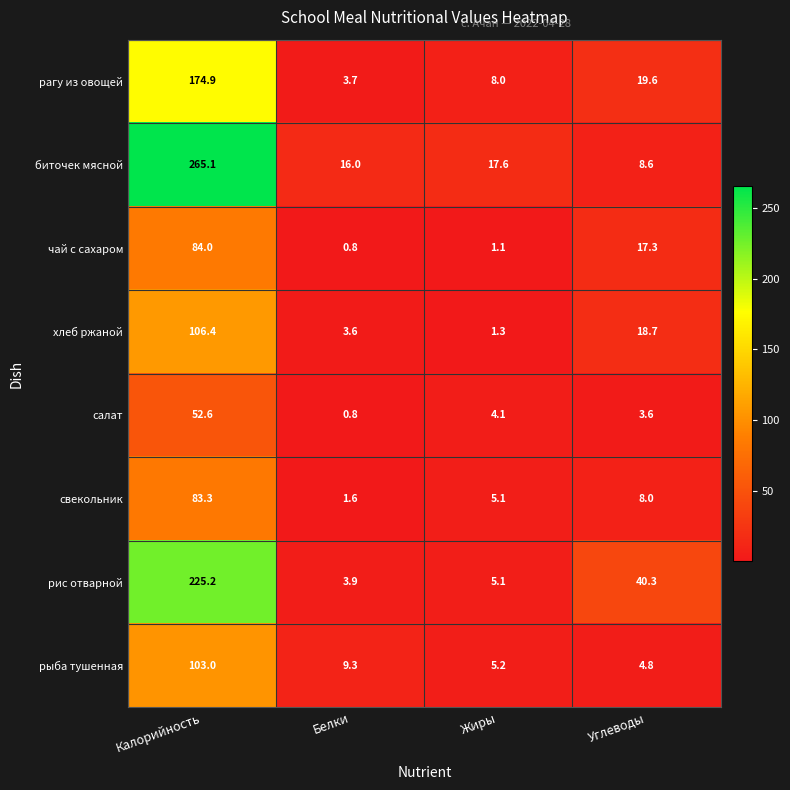

Where does the салат series first go above 4?

Калорийность